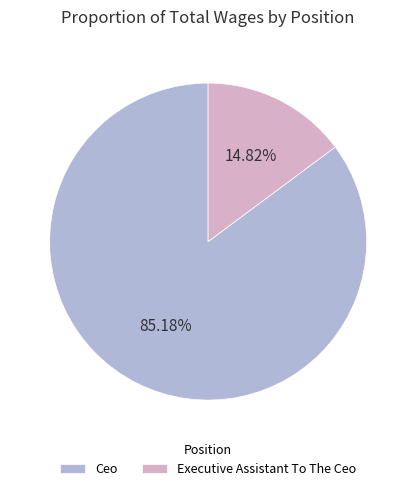

Rank the categories by value from lowest to highest.

Executive Assistant To The Ceo, Ceo